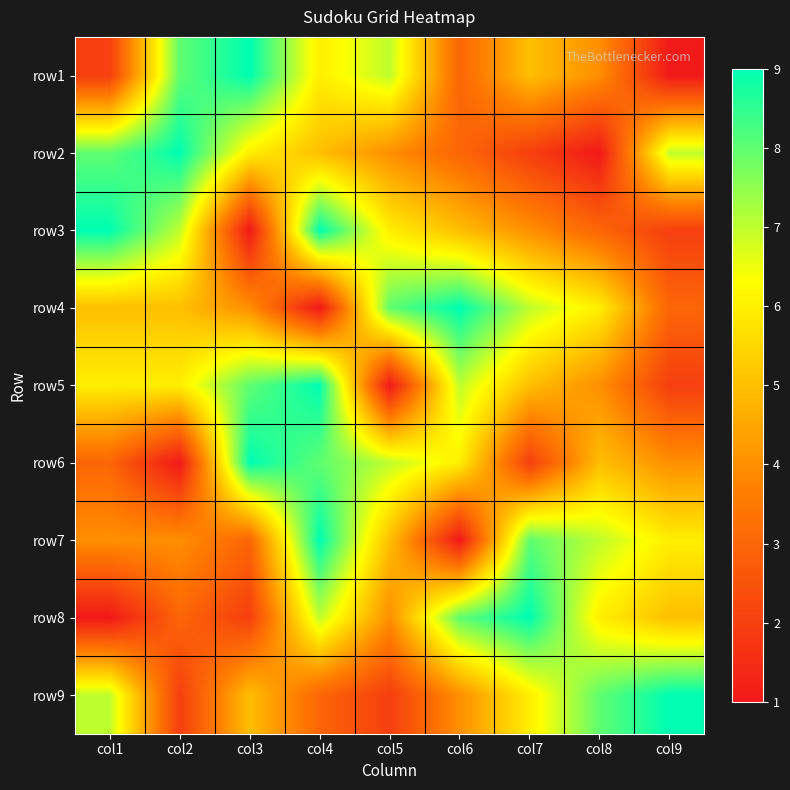

Reading left to right, what are all the values shown in this chart?

row1: col1=2	col2=8	col3=9	col4=6	col5=7	col6=3	col7=5	col8=4	col9=1
row2: col1=8	col2=9	col3=6	col4=5	col5=4	col6=3	col7=2	col8=1	col9=7
row3: col1=9	col2=7	col3=1	col4=9	col5=6	col6=5	col7=4	col8=3	col9=2
row4: col1=5	col2=5	col3=4	col4=1	col5=8	col6=9	col7=7	col8=6	col9=3
row5: col1=6	col2=6	col3=8	col4=9	col5=1	col6=7	col7=5	col8=4	col9=2
row6: col1=3	col2=1	col3=9	col4=8	col5=7	col6=6	col7=2	col8=5	col9=4
row7: col1=4	col2=4	col3=3	col4=9	col5=5	col6=1	col7=8	col8=7	col9=6
row8: col1=1	col2=3	col3=2	col4=7	col5=4	col6=8	col7=9	col8=6	col9=5
row9: col1=7	col2=2	col3=5	col4=3	col5=2	col6=4	col7=6	col8=8	col9=9